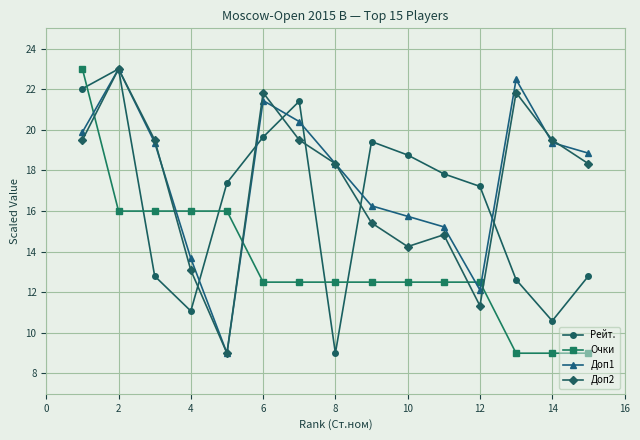

How many lines are shown in the chart?

4